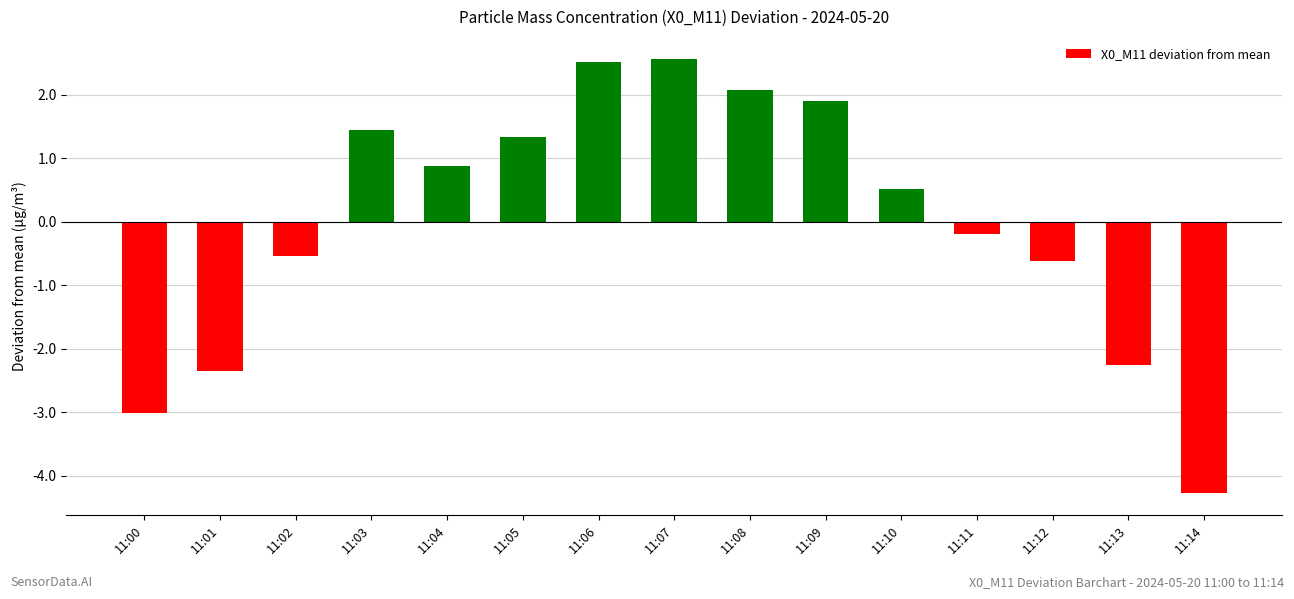

Which has a higher value, 11:01 or 11:07?

11:07